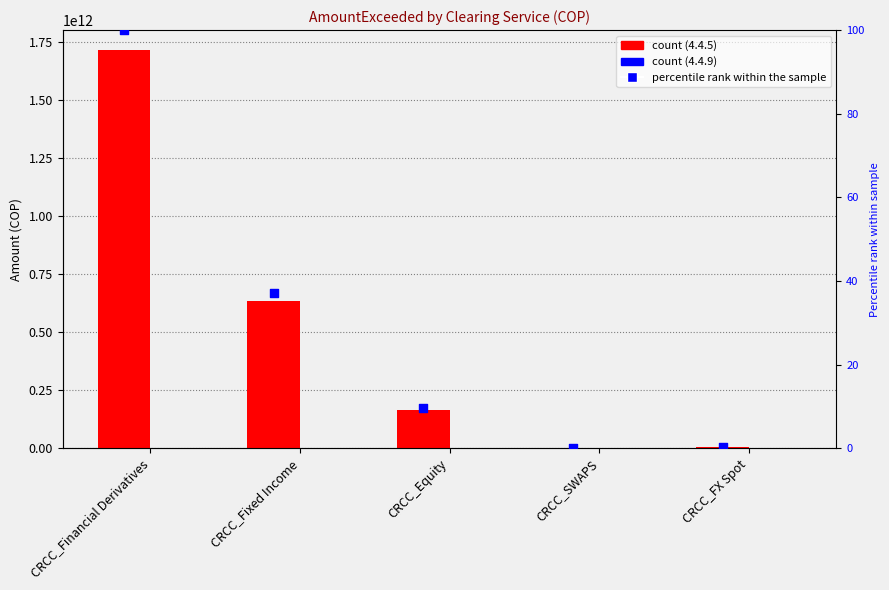

What is the change in value from CRCC_SWAPS to CRCC_FX Spot?

+0.4